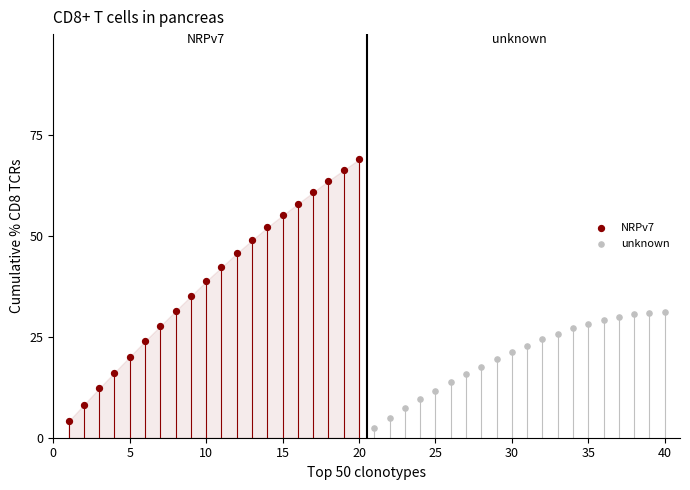

Which series contains the highest Y value?

NRPv7